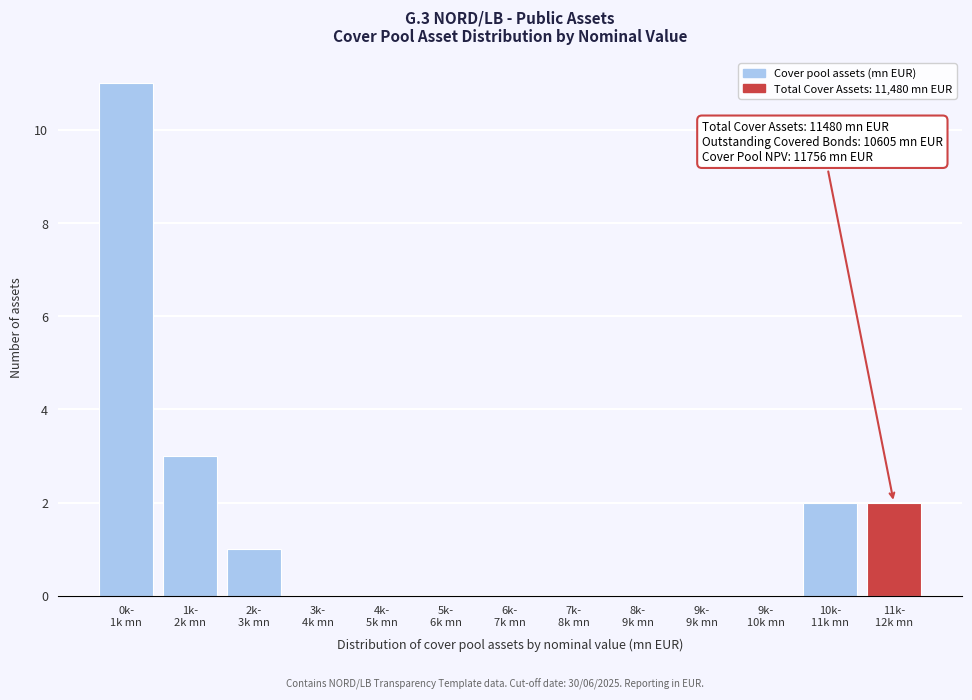

What is the sum of all values?

19